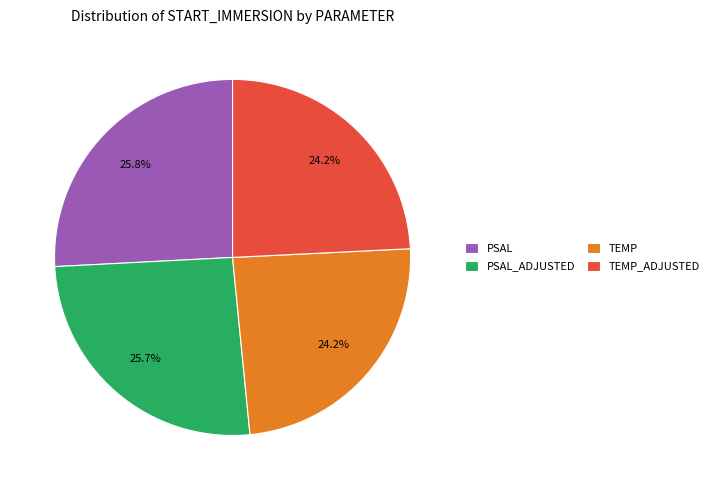

Combined, do PSAL_ADJUSTED and PSAL account for over 50%?

Yes